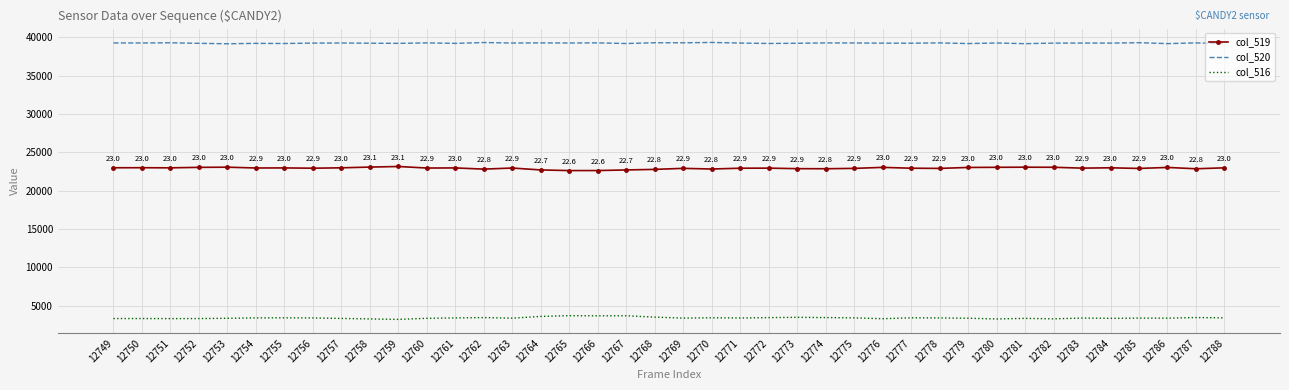

Rank the series at 12776 from lowest to highest value.

col_516, col_519, col_520